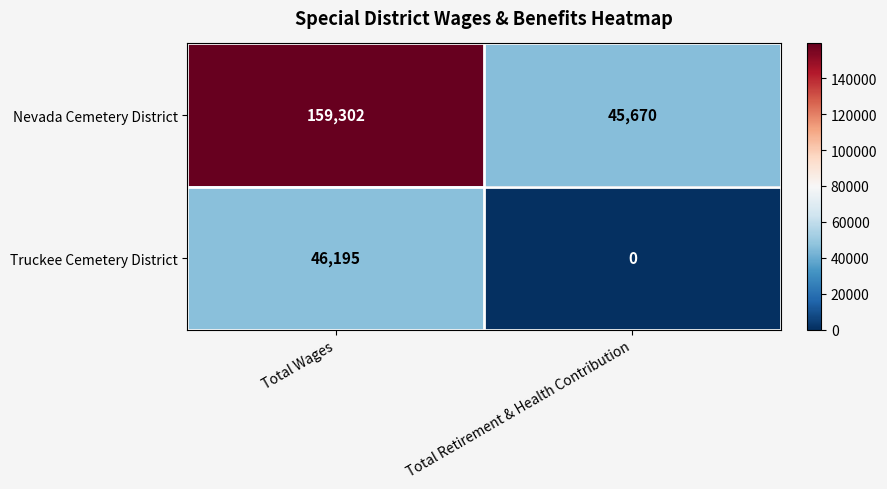

Rank the series by their average value, from highest to lowest.

Nevada Cemetery District, Truckee Cemetery District